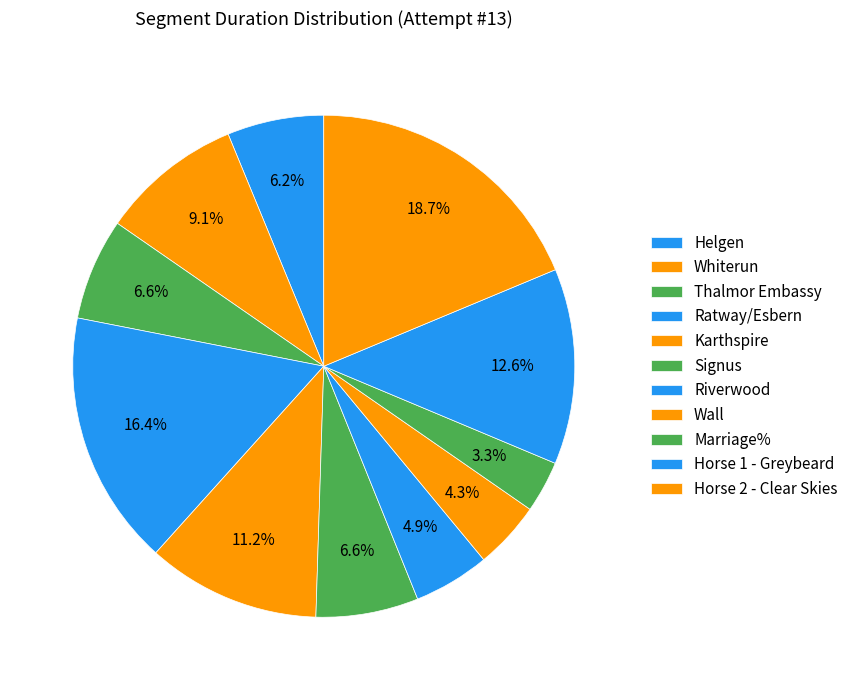

What is the largest slice in the pie chart?

Horse 2 - Clear Skies